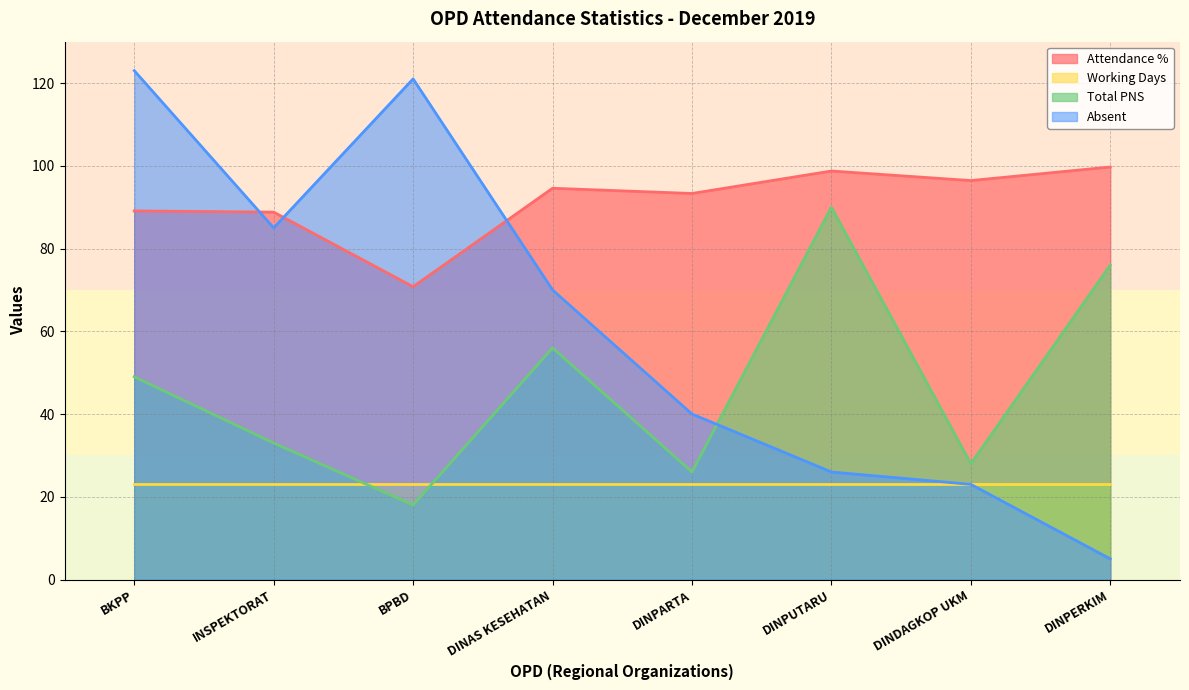

True or false: Attendance % and Total PNS cross at least once.

False